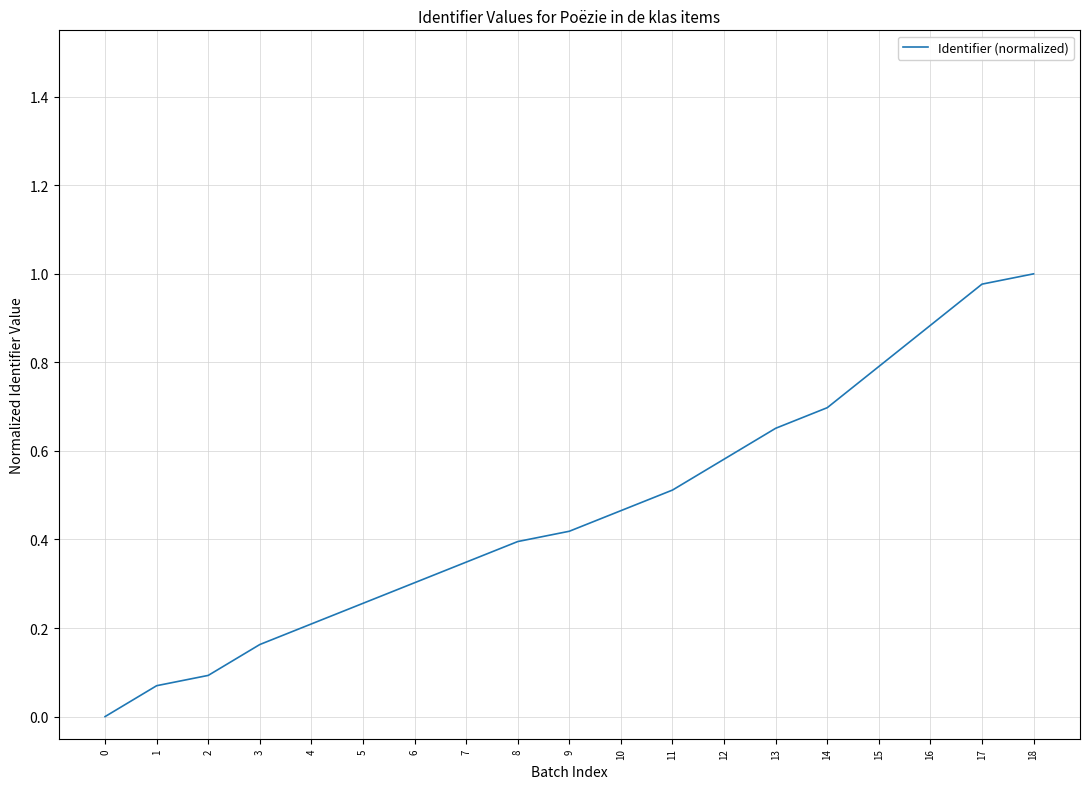

True or false: the data shows 0.4 at 5.

False